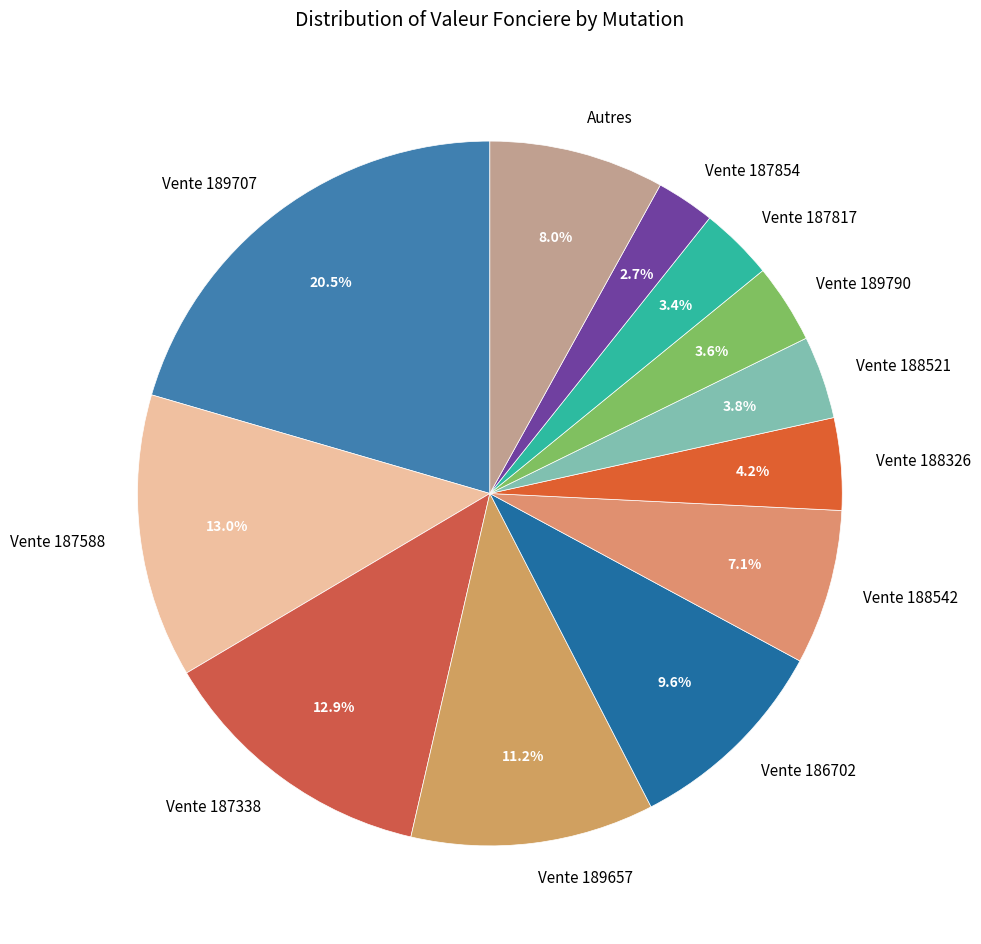

Is it true that Vente 187338 is 13% of the pie?

True